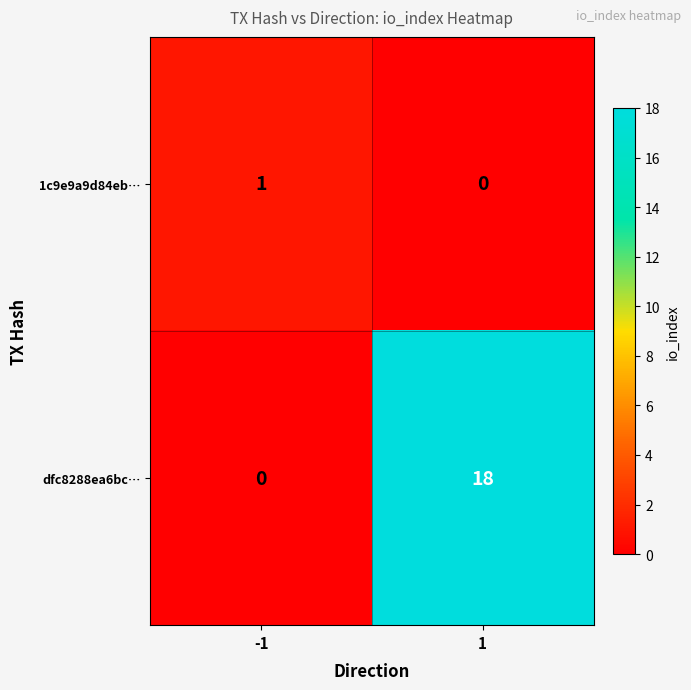

What is the average value of the dfc8288ea6bc… series?

9